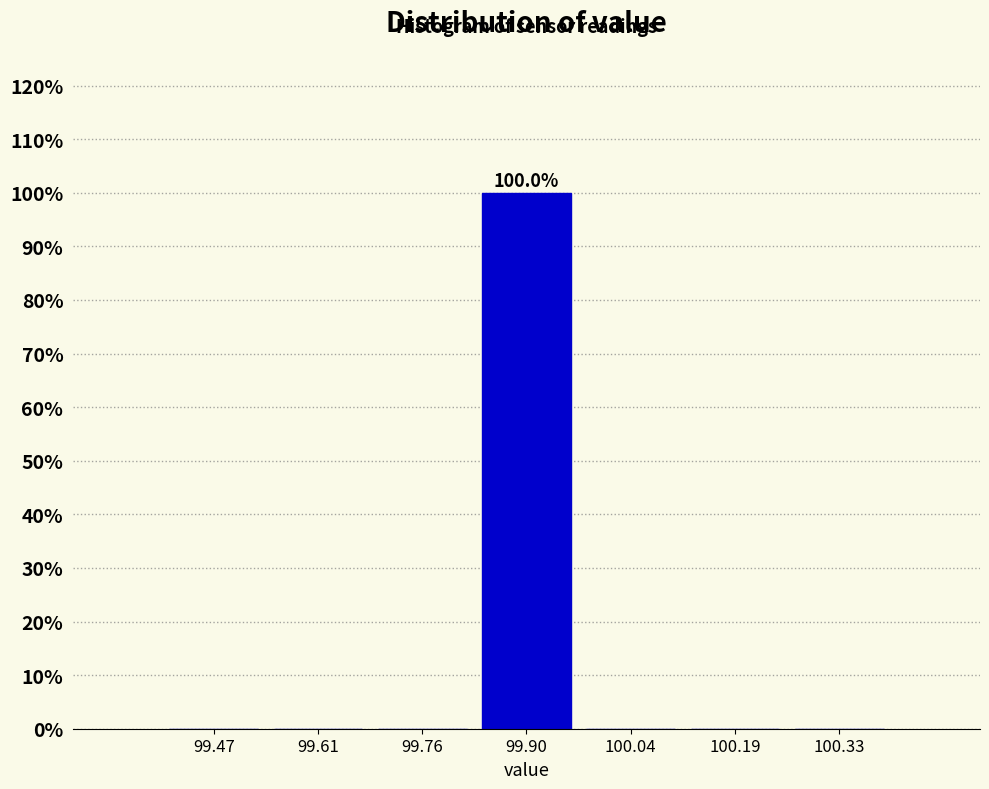

Over which range of the x-axis is the bar tallest?

99.82 to 99.98